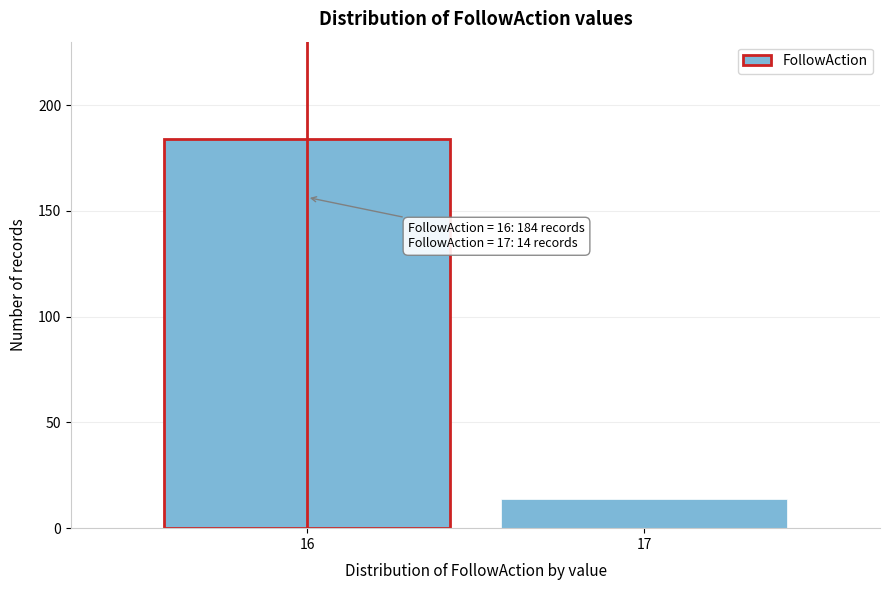

Reading left to right, extract all data points from this chart.

16=184	17=14